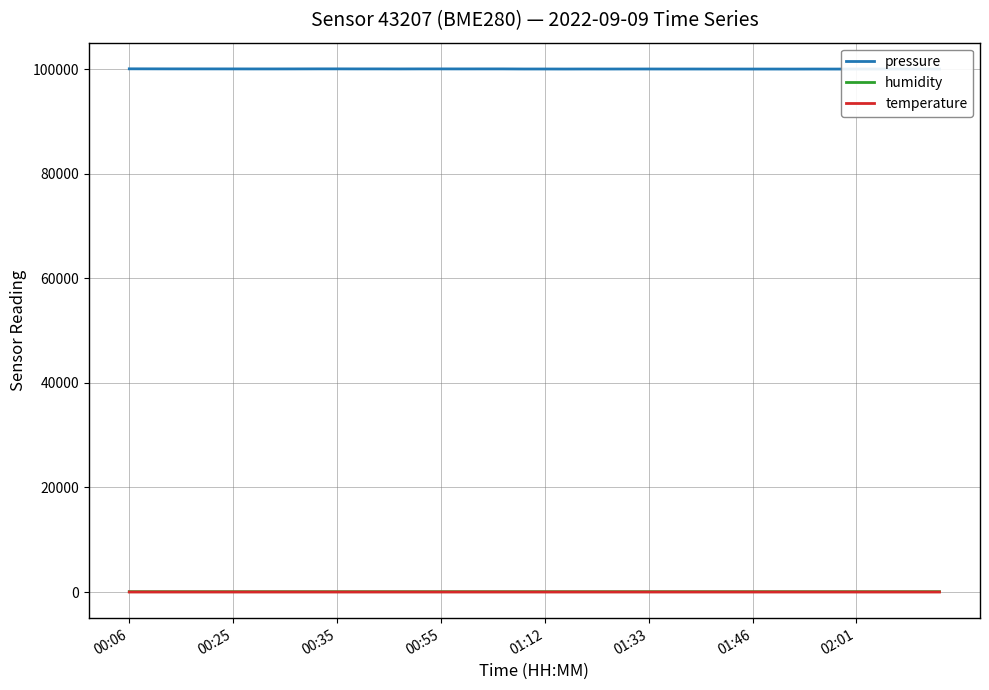

True or false: humidity has more than 1 points higher than both neighbors.

True